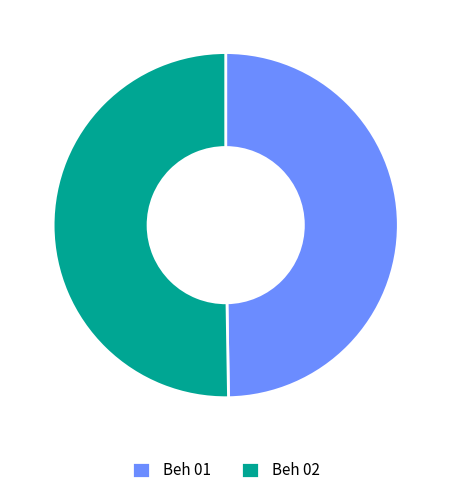

Rank the categories by value from lowest to highest.

Beh 01, Beh 02